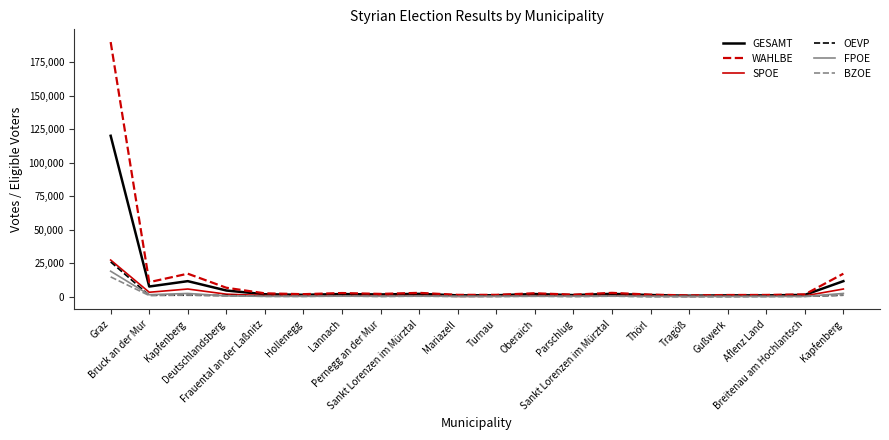

Reading left to right, list all the values displayed in this chart.

GESAMT: 119993	7536	11545	4566	1770	1349	1906	1614	2072	957	1019	1913	1144	2072	1176	698	954	943	1287	11545
WAHLBE: 189925	10796	17106	6623	2458	1828	2675	2031	2815	1320	1331	2512	1465	2815	1490	904	1209	1262	1671	17106
SPOE: 27308	3267	5681	1836	822	462	516	673	727	219	299	735	381	727	600	220	552	307	584	5681
OEVP: 25900	1040	1044	868	326	278	429	254	385	317	247	390	220	385	161	171	133	253	311	1044
FPOE: 18961	1436	2372	574	234	236	385	271	415	202	225	293	284	415	201	138	127	155	181	2372
BZOE: 14730	808	1206	594	210	225	322	203	293	90	140	267	142	293	71	102	65	94	109	1206